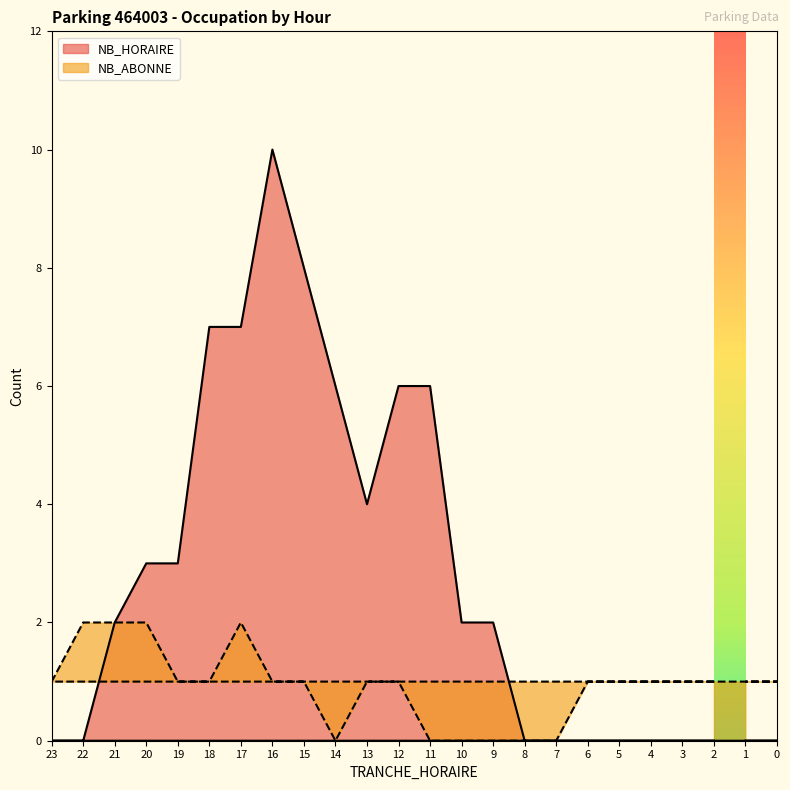

What is the spread (max minus min) of values at 19?

2